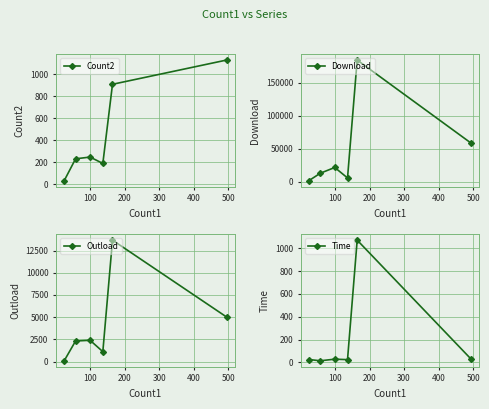

Which series has the widest spread of values?

Download